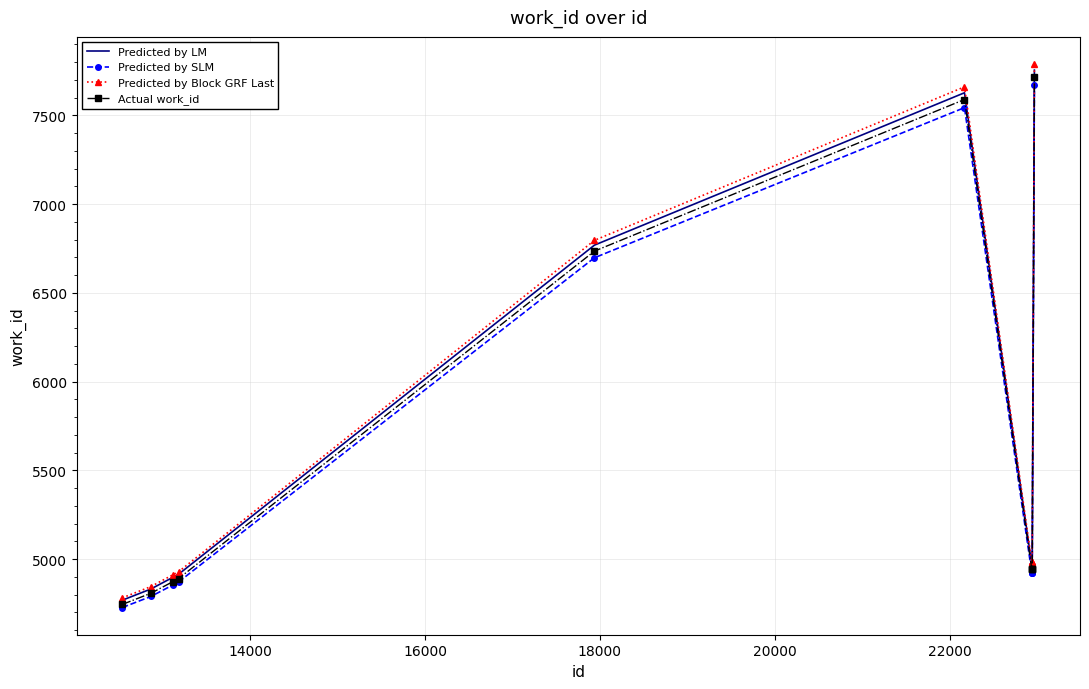

Rank the series by their average value, from lowest to highest.

Predicted by SLM, Actual work_id, Predicted by LM, Predicted by Block GRF Last